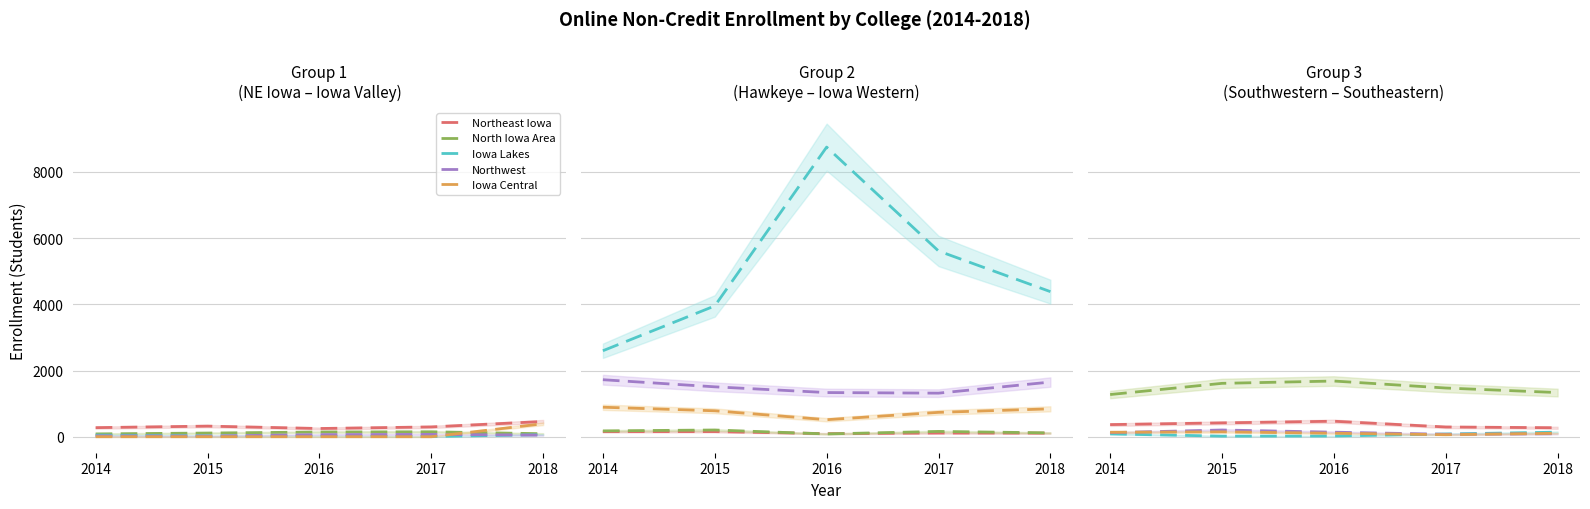

What is the label of the 11th point from the right?

Iowa Central